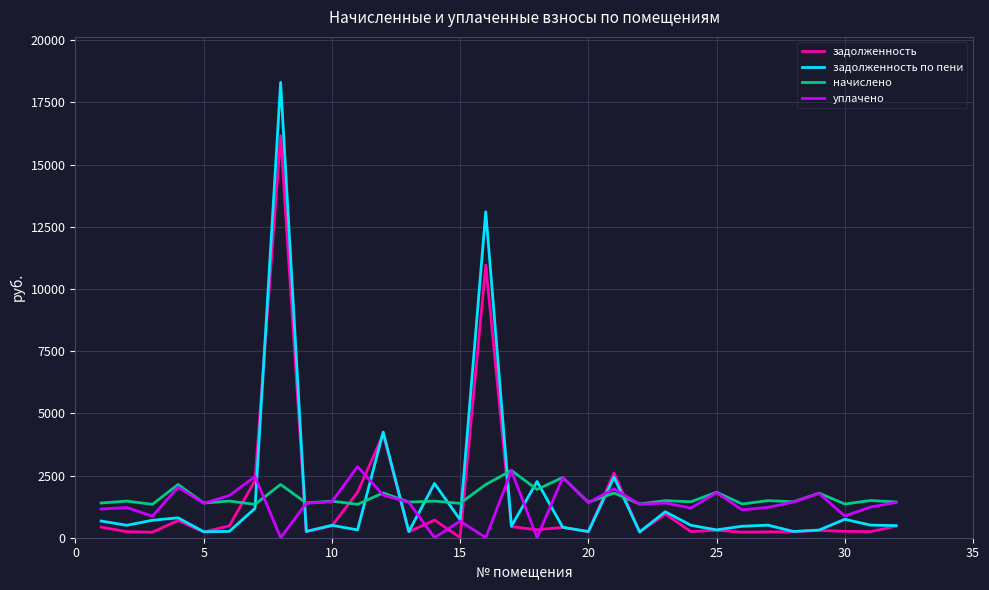

What is the average value of the уплачено series?

1362.3